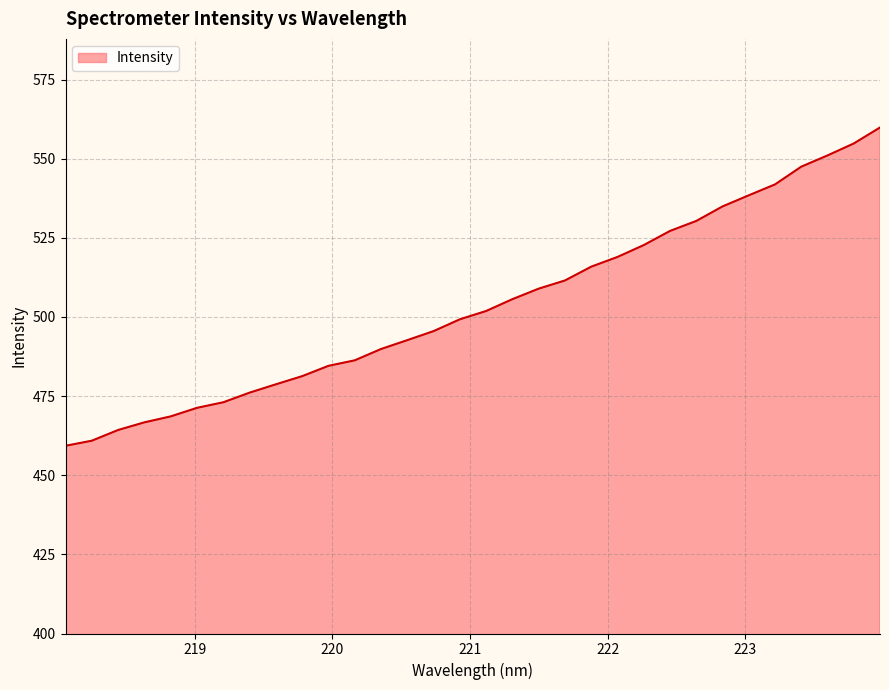

What is the smallest value displayed?

459.3